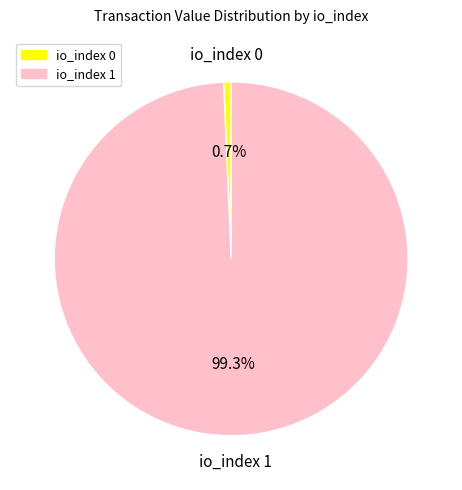

Is there a majority slice in this chart?

Yes